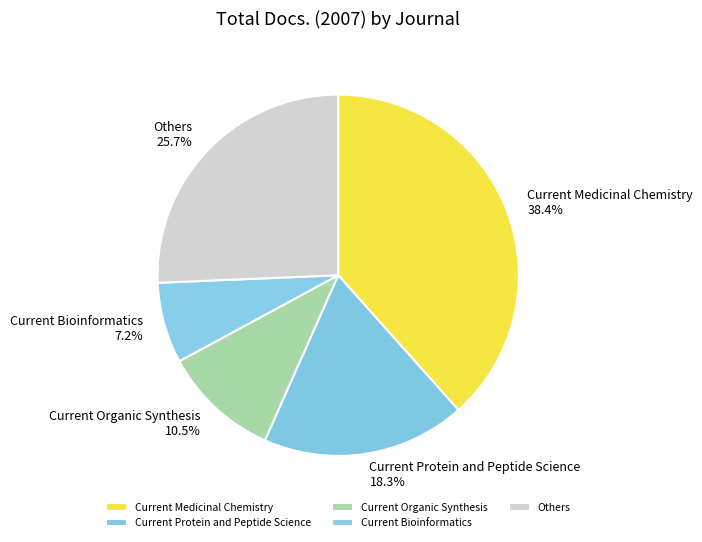

Combined, what portion of the pie is Others and Current Bioinformatics?

32.9%